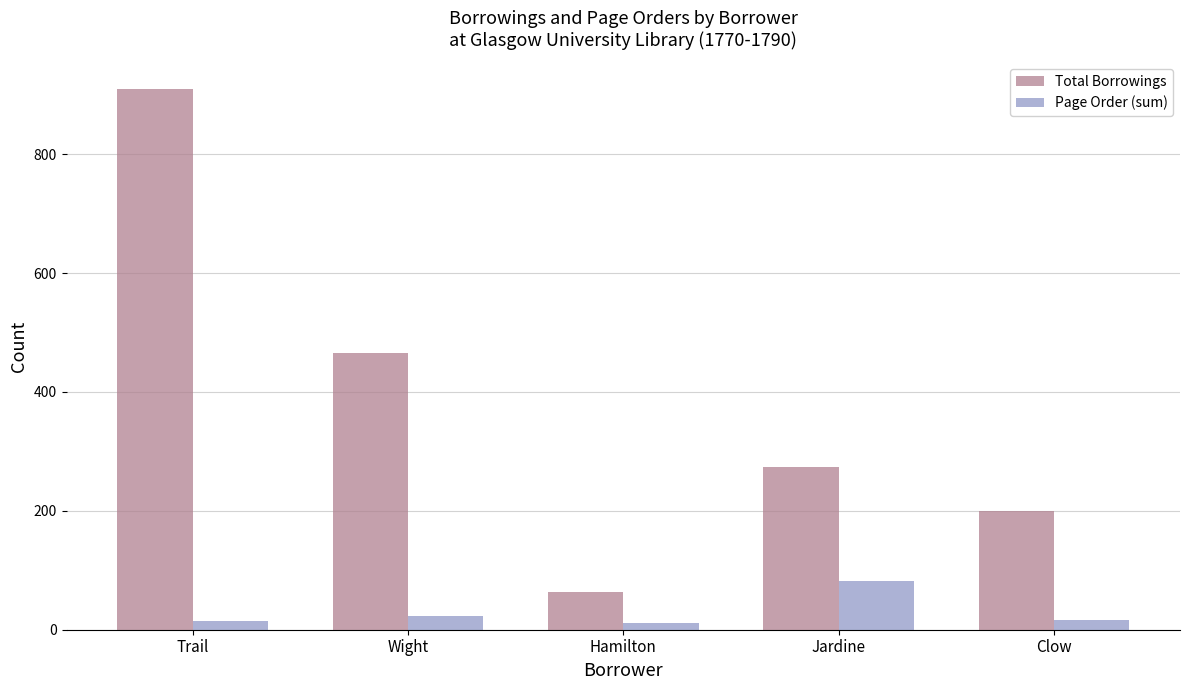

Which series has the largest total across all categories?

Total Borrowings